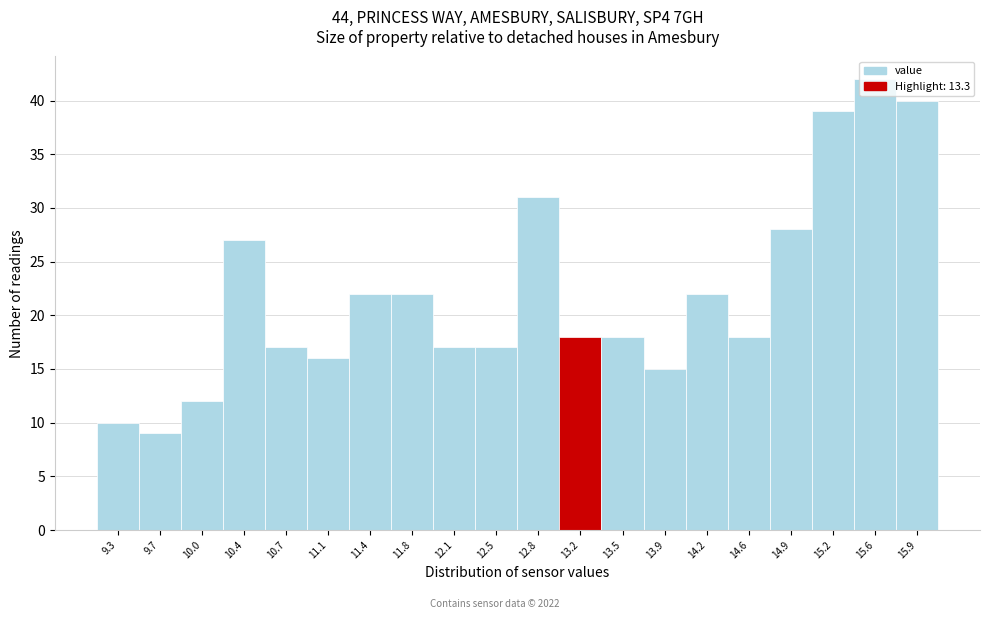

What is the difference between the maximum and minimum values?

33